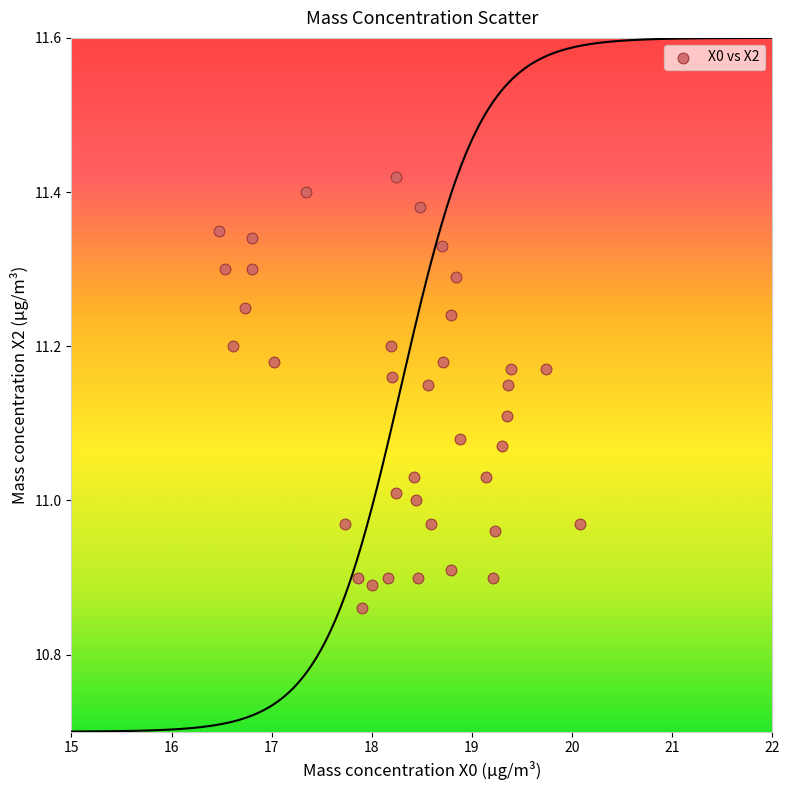

What is the range of Y values (max minus min)?

0.6